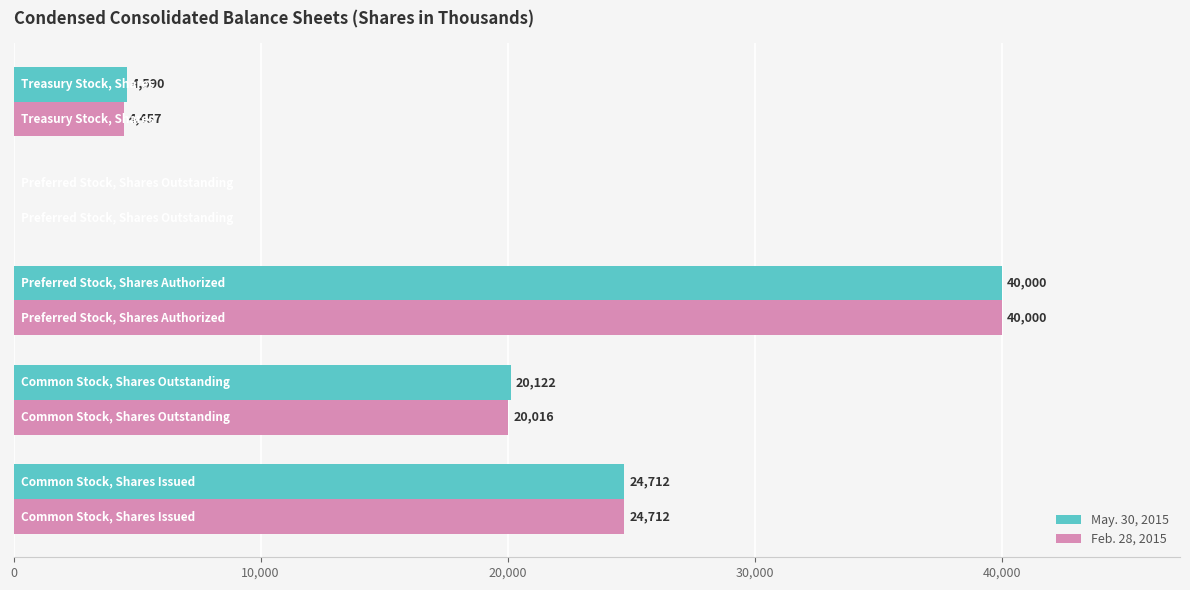

What is the sum of all Feb. 28, 2015 values?

89185